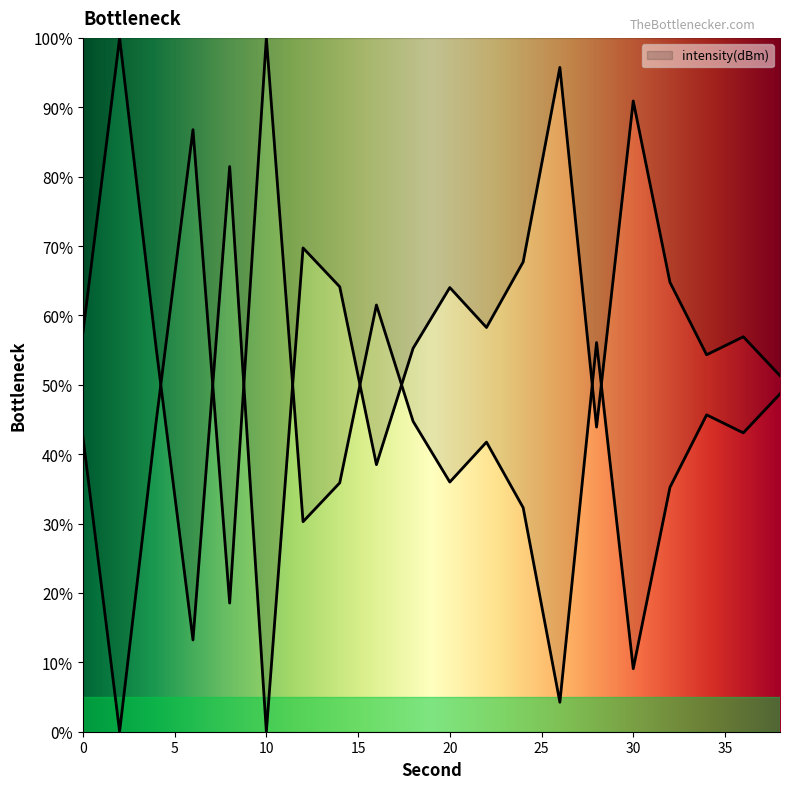

How many values exceed 58?

10